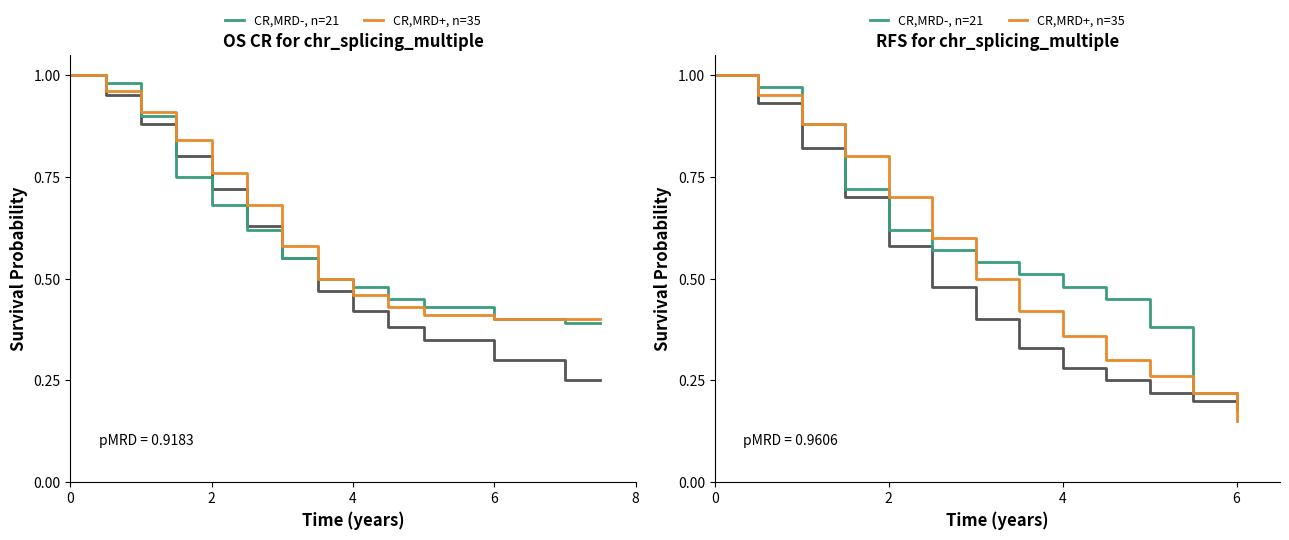

How many distinct data groups are displayed?

2